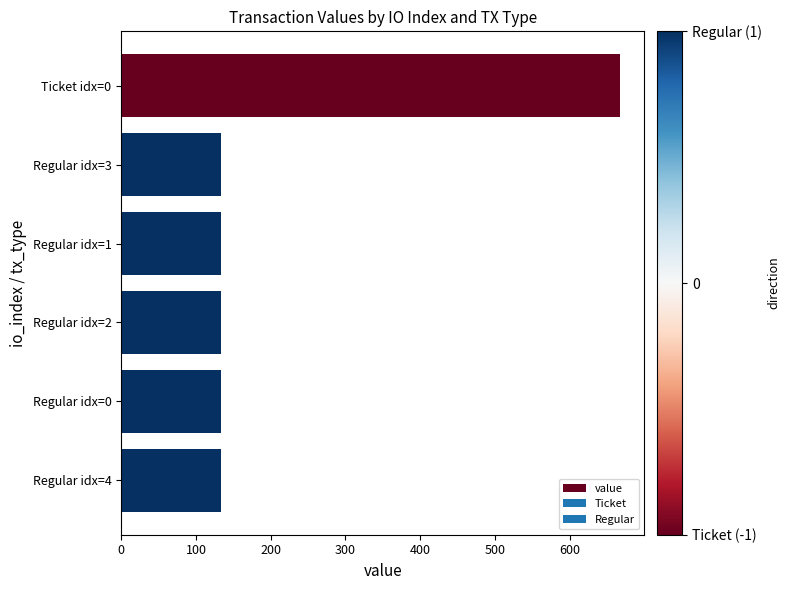

What is the sum of all values?

1333.0